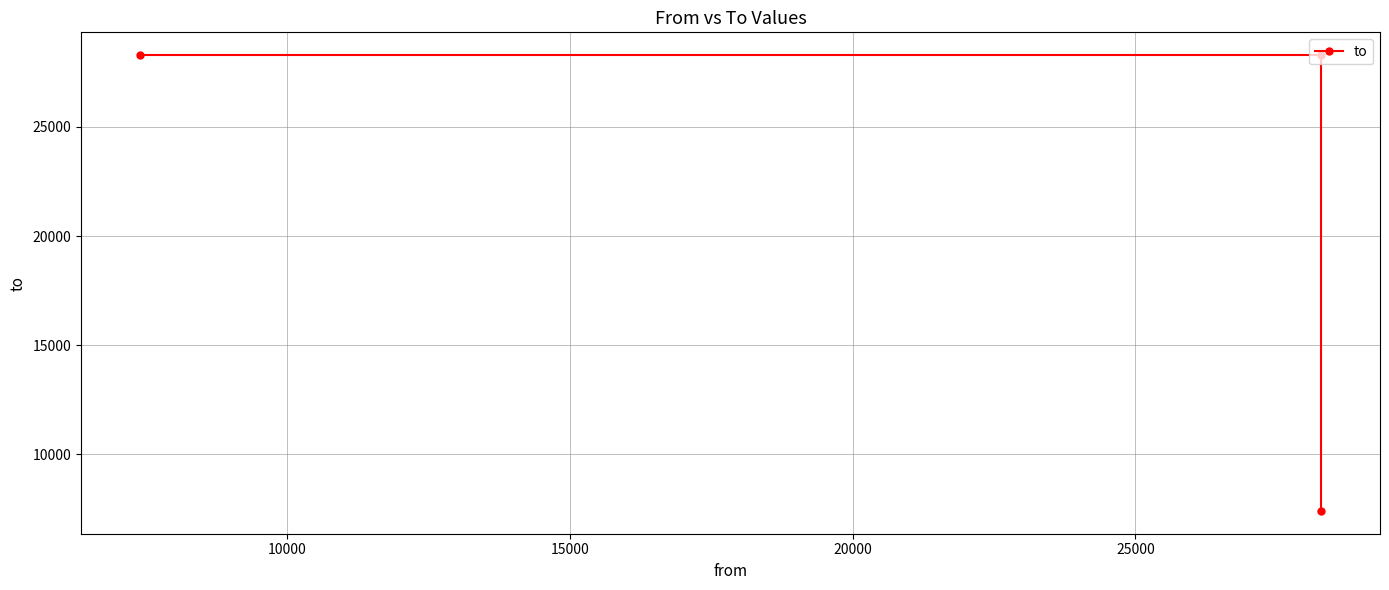

Reading left to right, extract all data points from this chart.

28287	28287	7405